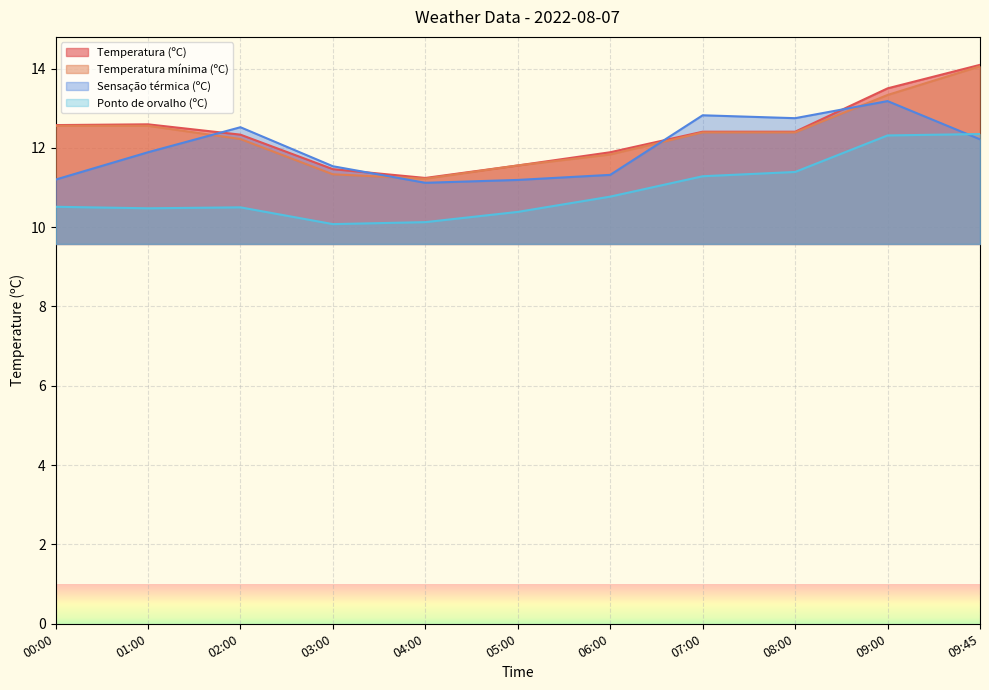

True or false: Ponto de orvalho (ºC) has a value of 14.8 at 00:00.

False